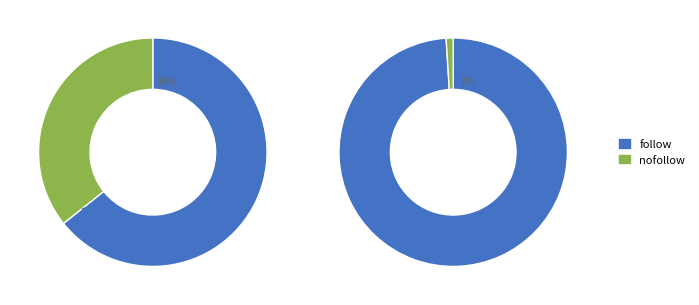

Is 14 the majority of the pie?

No